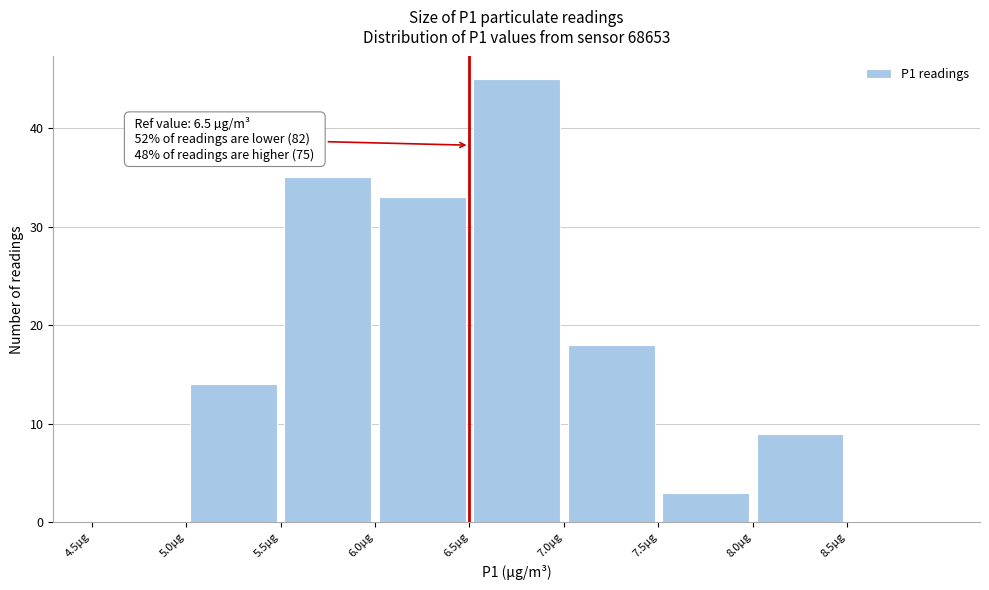

Over which range of the x-axis is the bar tallest?

6.5 to 7.0